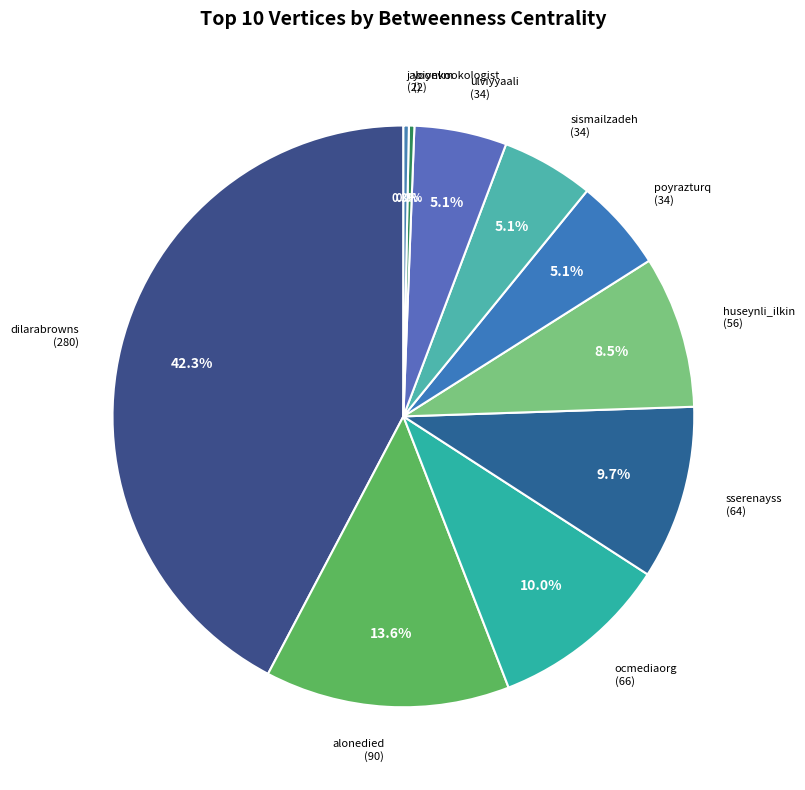

Count the number of slices in the pie.

10